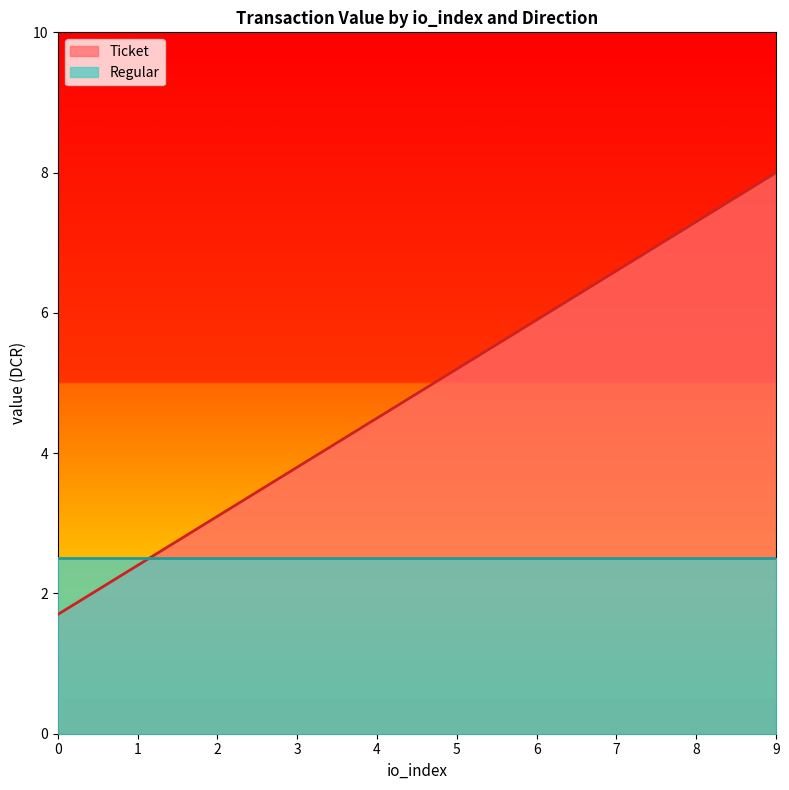

True or false: there are more than 0 points higher than both neighbors.

False